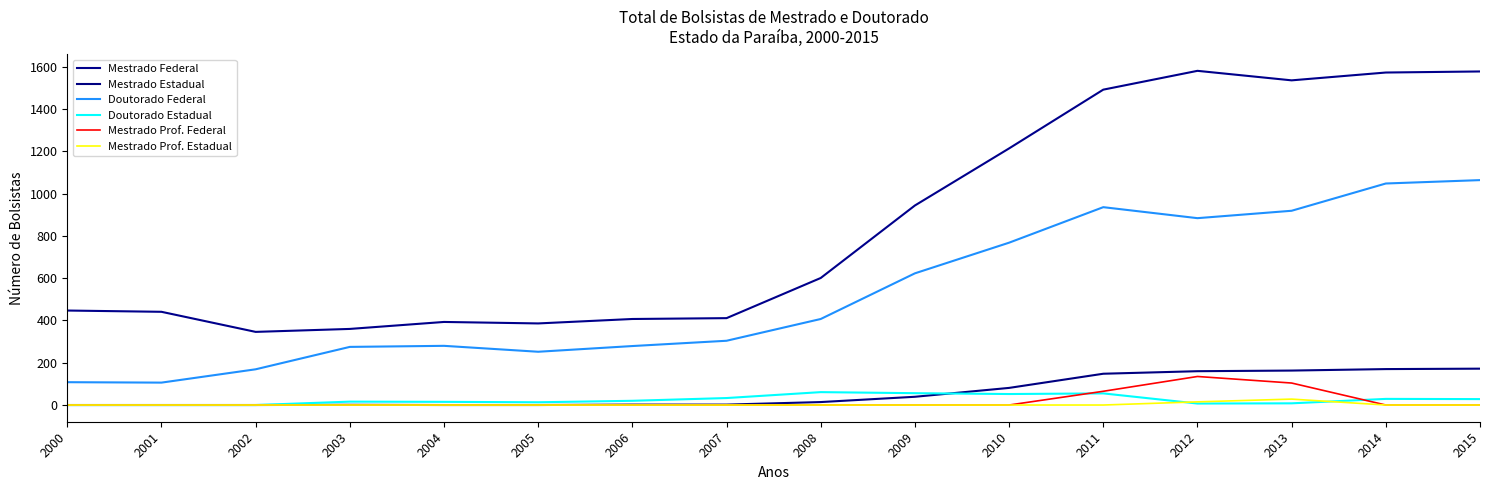

Reading left to right, extract all data points from this chart.

Mestrado Federal: 2000=447	2001=441	2002=346	2003=360	2004=393	2005=386	2006=407	2007=411	2008=601	2009=944	2010=1214	2011=1492	2012=1581	2013=1536	2014=1573	2015=1578
Mestrado Estadual: 2000=0	2001=0	2002=0	2003=1	2004=0	2005=0	2006=2	2007=2	2008=14	2009=39	2010=81	2011=148	2012=160	2013=163	2014=170	2015=172
Doutorado Federal: 2000=108	2001=106	2002=169	2003=275	2004=280	2005=252	2006=279	2007=304	2008=407	2009=623	2010=768	2011=936	2012=884	2013=919	2014=1048	2015=1064
Doutorado Estadual: 2000=0	2001=0	2002=0	2003=16	2004=15	2005=13	2006=20	2007=33	2008=61	2009=56	2010=52	2011=55	2012=7	2013=8	2014=29	2015=28
Mestrado Prof. Federal: 2000=0	2001=0	2002=0	2003=0	2004=0	2005=0	2006=0	2007=0	2008=0	2009=0	2010=0	2011=65	2012=135	2013=104	2014=0	2015=0
Mestrado Prof. Estadual: 2000=0	2001=0	2002=0	2003=0	2004=0	2005=0	2006=0	2007=0	2008=0	2009=0	2010=0	2011=0	2012=15	2013=28	2014=0	2015=0